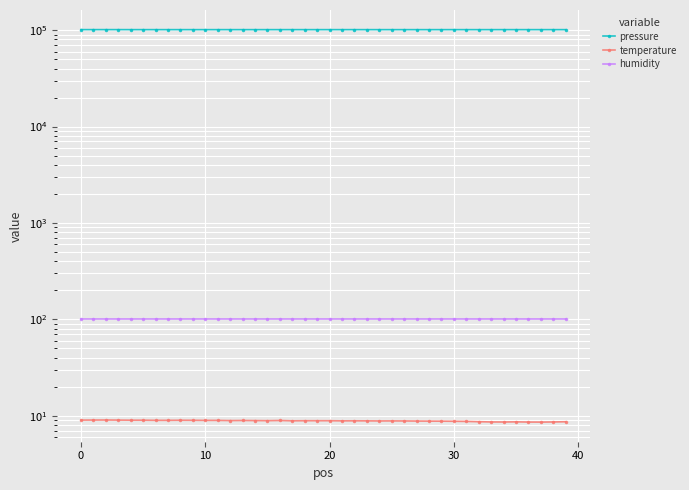

True or false: pressure and humidity intersect in this chart.

False